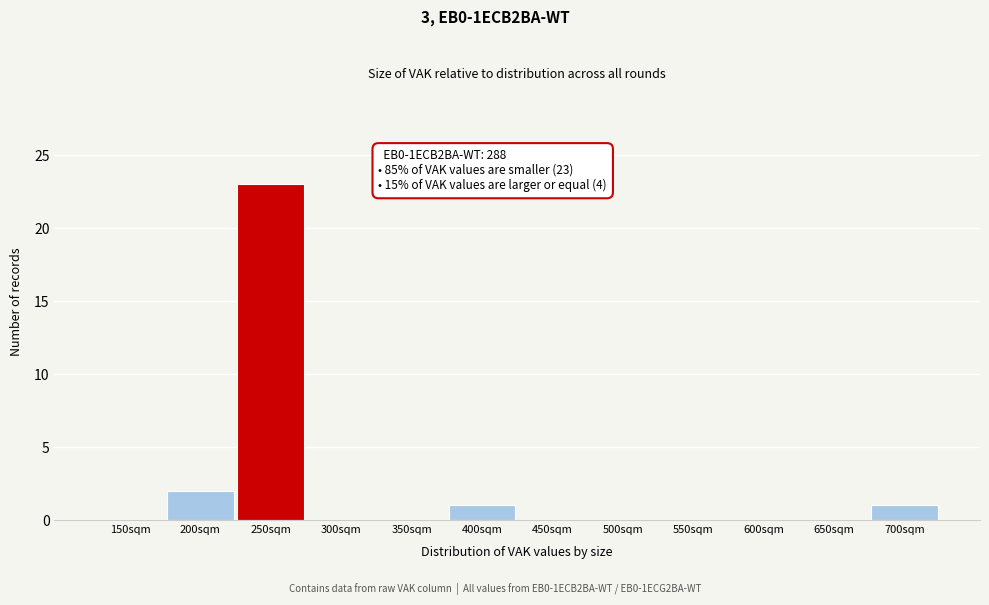

Reading right to left, list all the values displayed in this chart.

700sqm=1	650sqm=0	600sqm=0	550sqm=0	500sqm=0	450sqm=0	400sqm=1	350sqm=0	300sqm=0	250sqm=23	200sqm=2	150sqm=0